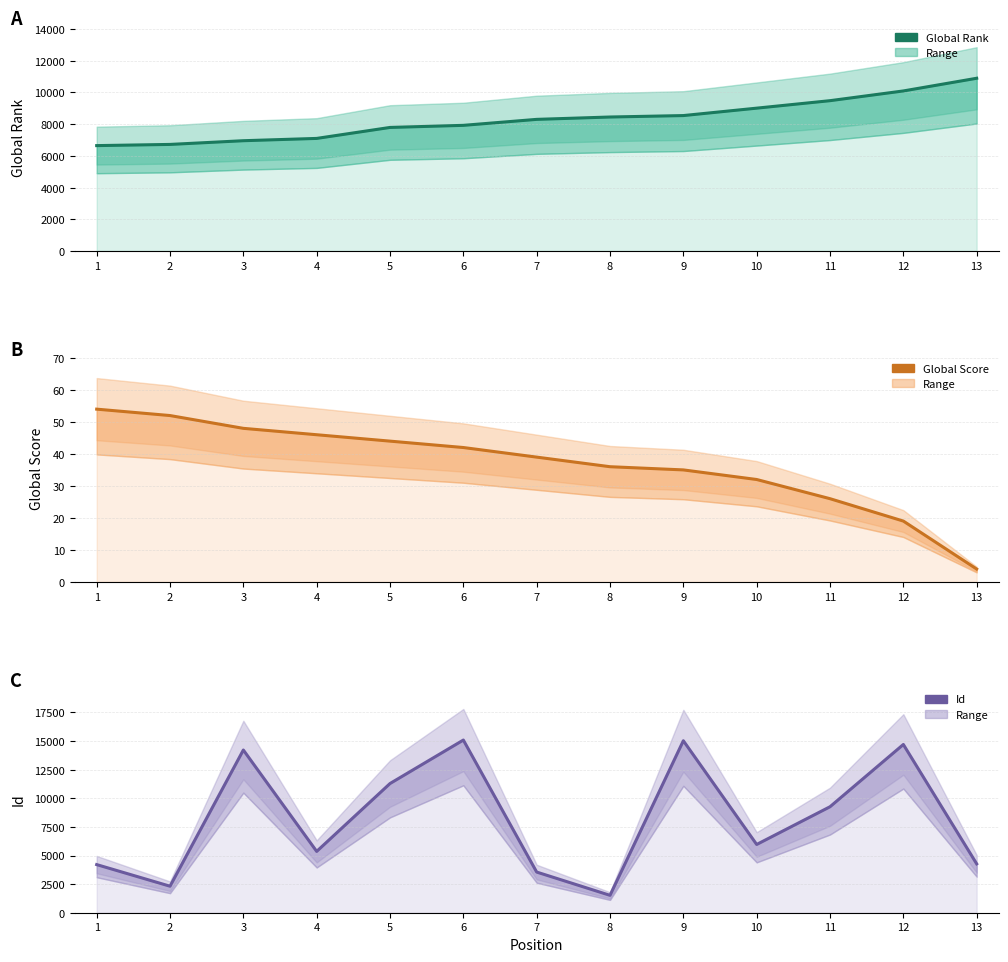

Rank the series by their maximum value, from highest to lowest.

Id, Global Rank, Global Score